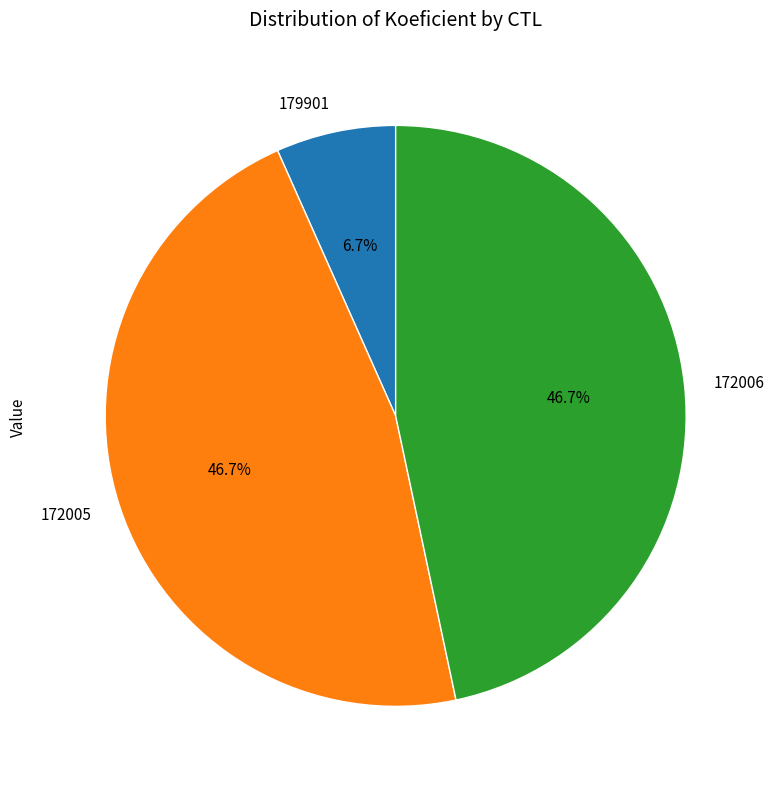

True or false: 172006 accounts for 47% of the total.

True